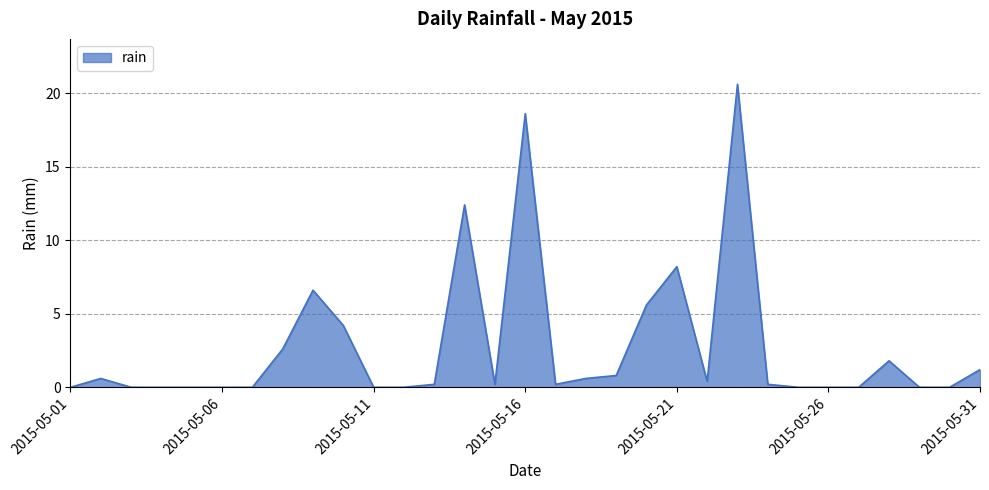

What is the maximum value shown in the chart?

20.6